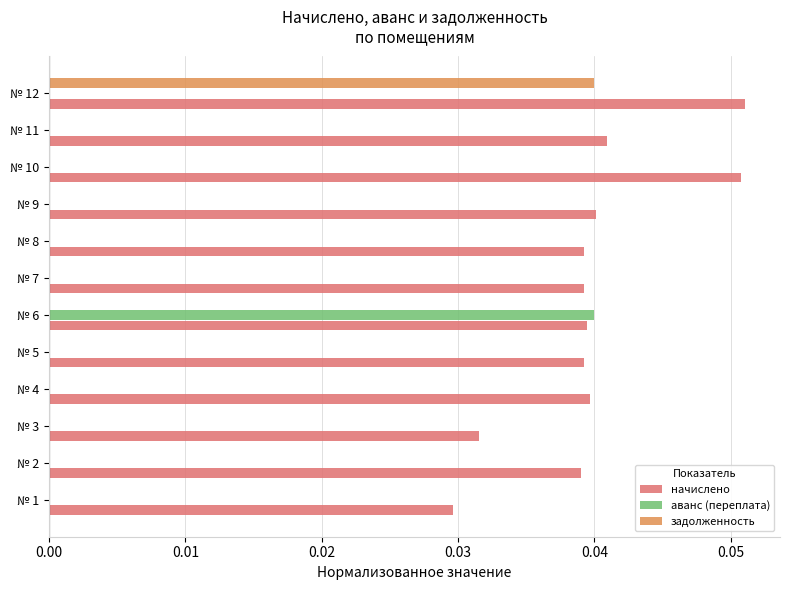

How many categories are shown in the chart?

12